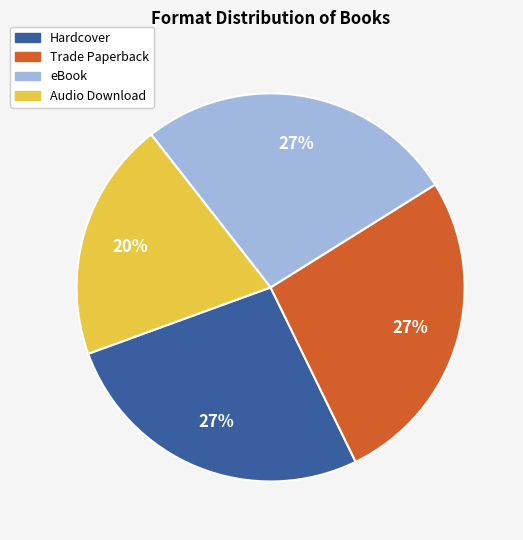

To the nearest percent, what is the average slice percentage?

25%